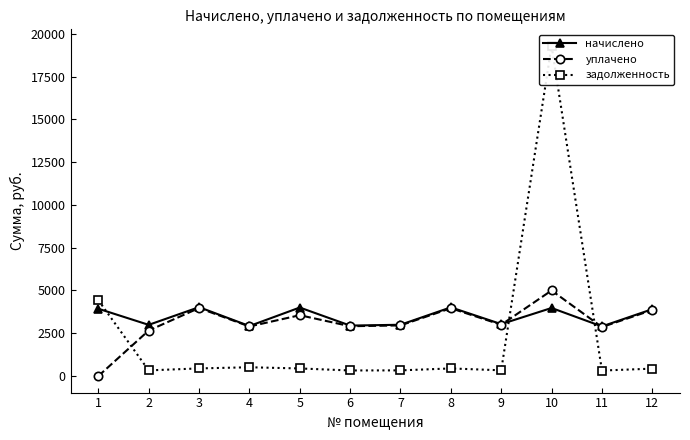

Which series changed the most between 5 and 6?

начислено